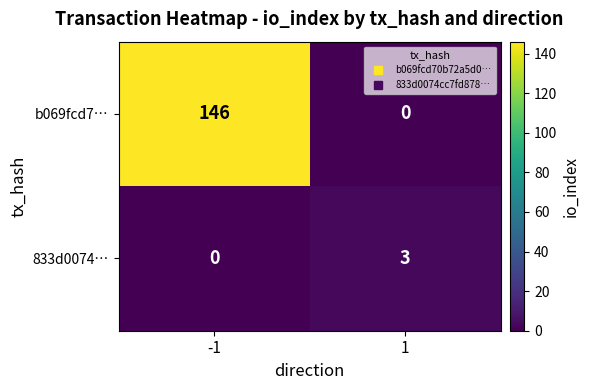

The value of b069fcd7… at 1 is 0. True or false?

True